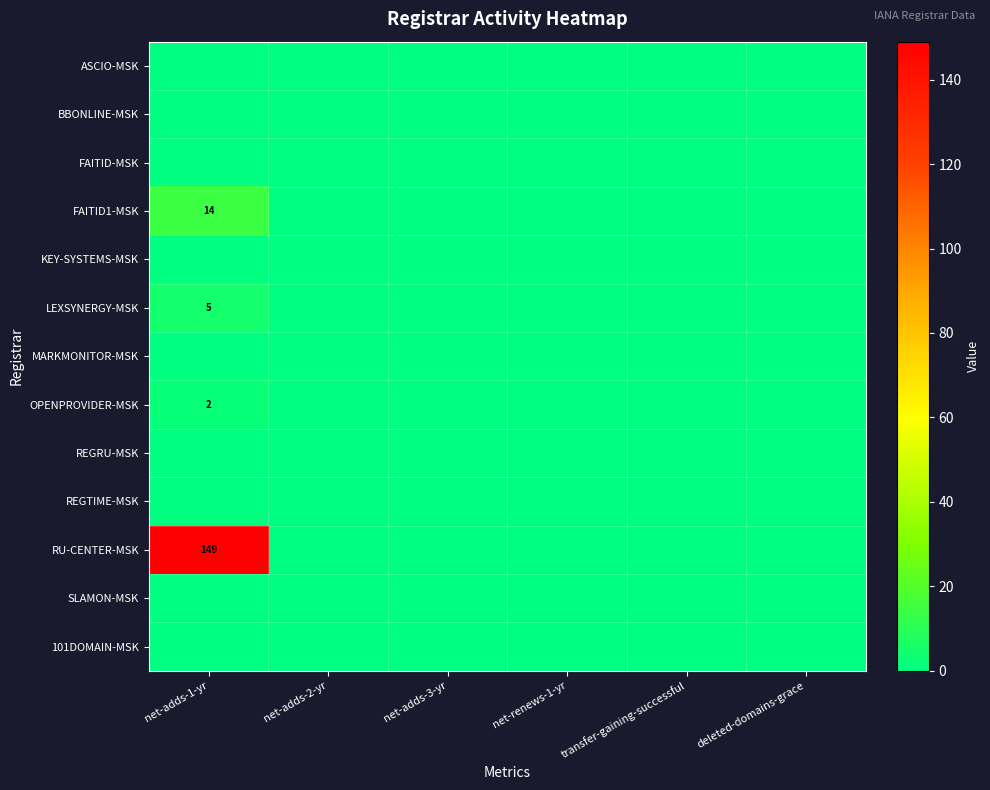

At which category is the sum across all series the highest?

net-adds-1-yr